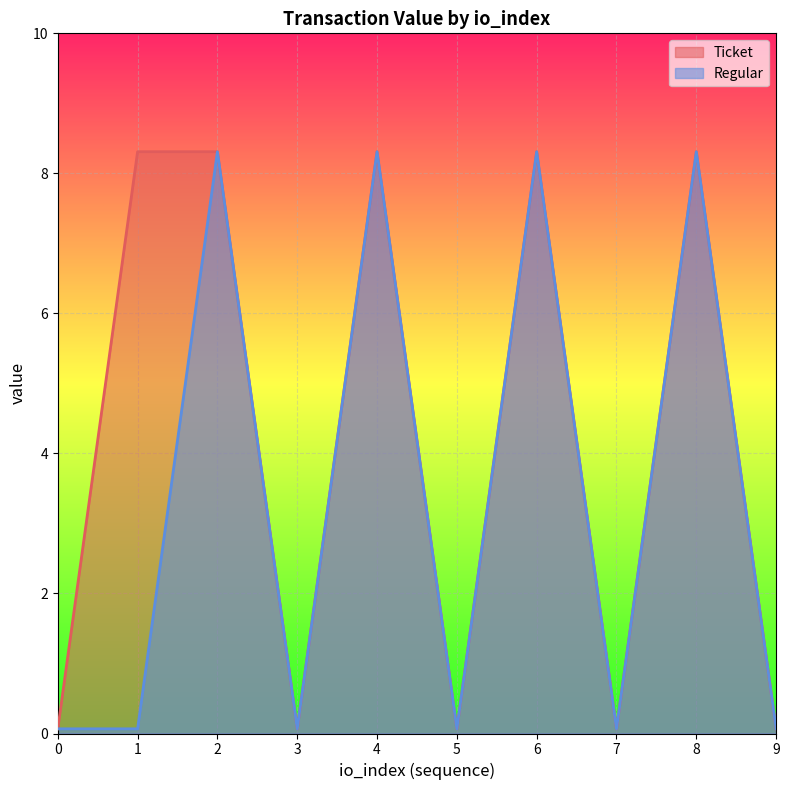

At how many categories does at least one series exceed 7?

5